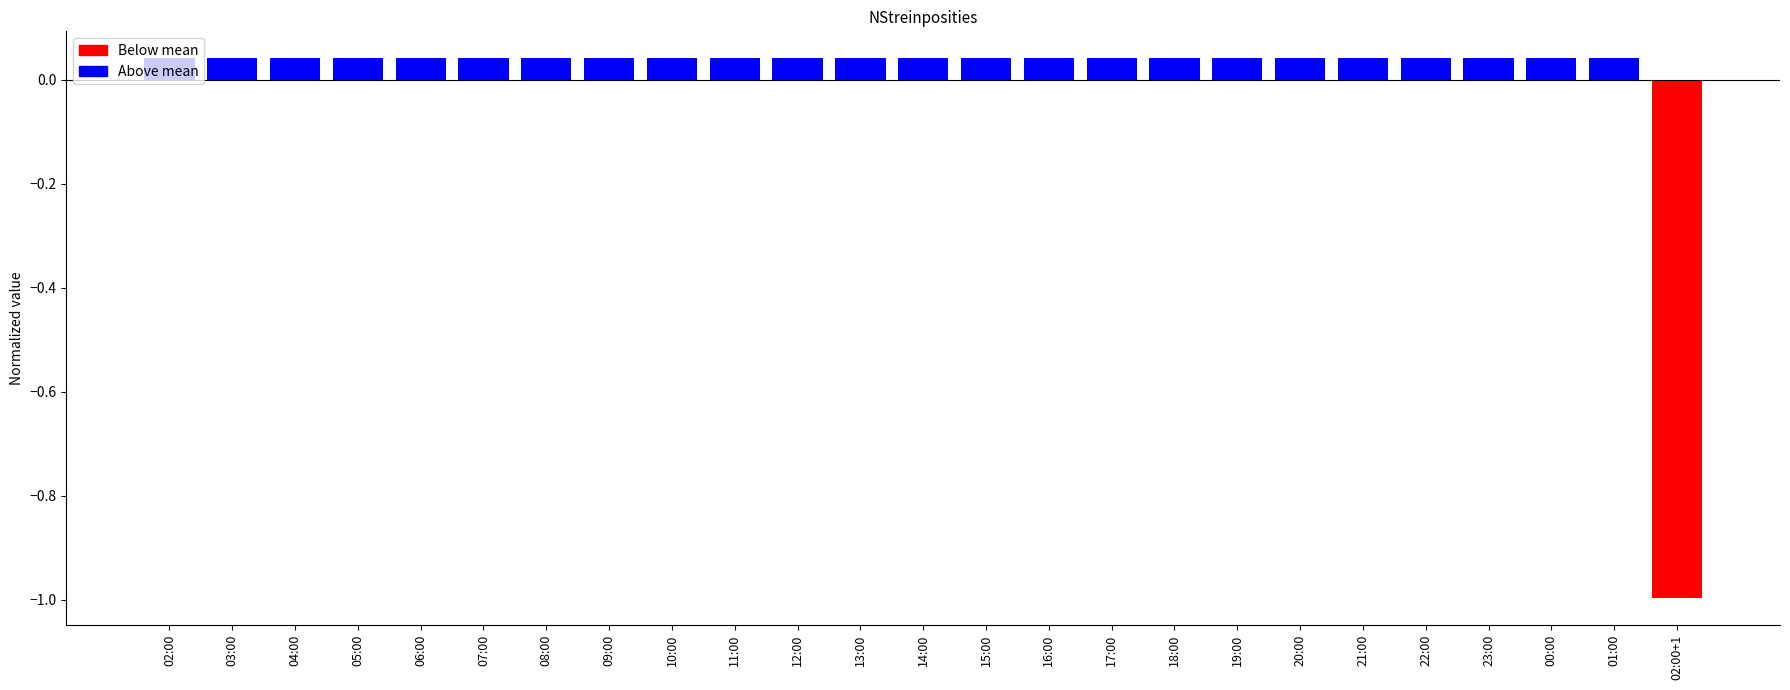

Is it true that the value at 12:00 is 0.0?

False